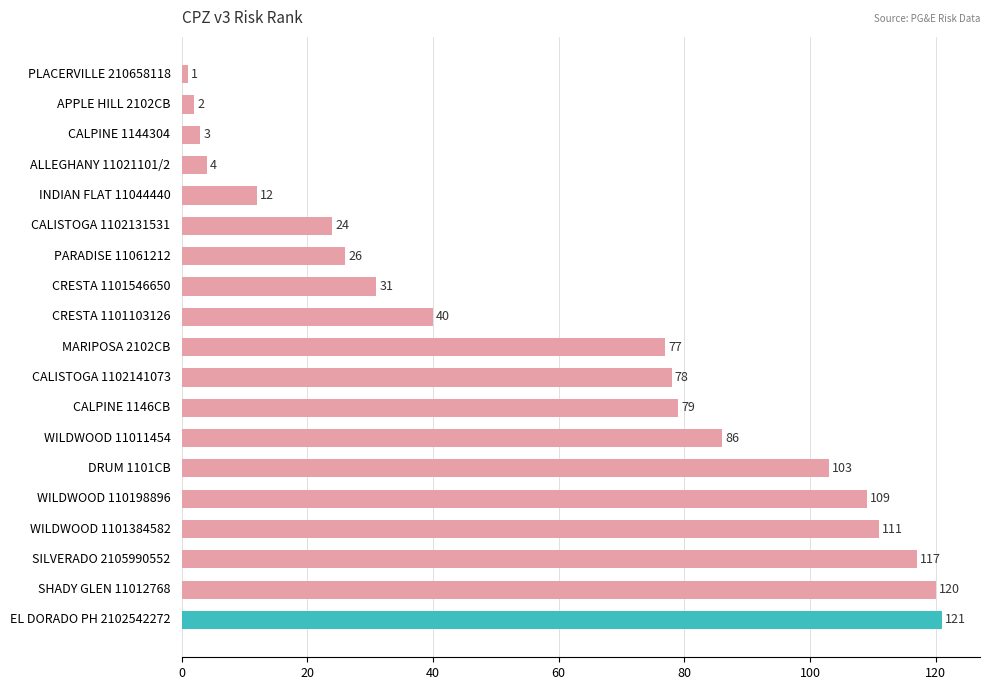

List the labels in order of value, largest first.

EL DORADO PH 2102542272, SHADY GLEN 11012768, SILVERADO 2105990552, WILDWOOD 1101384582, WILDWOOD 110198896, DRUM 1101CB, WILDWOOD 11011454, CALPINE 1146CB, CALISTOGA 1102141073, MARIPOSA 2102CB, CRESTA 1101103126, CRESTA 1101546650, PARADISE 11061212, CALISTOGA 1102131531, INDIAN FLAT 11044440, ALLEGHANY 11021101/2, CALPINE 1144304, APPLE HILL 2102CB, PLACERVILLE 210658118